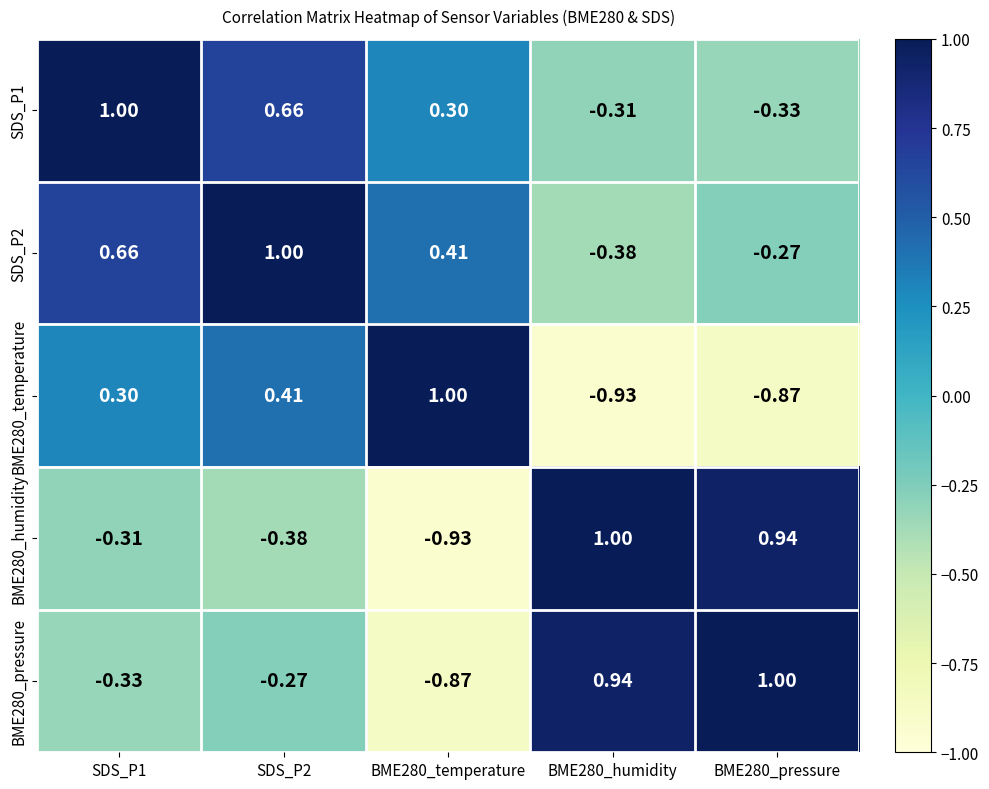

Is the value of BME280_humidity at BME280_pressure greater than the value of SDS_P1 at SDS_P1?

No